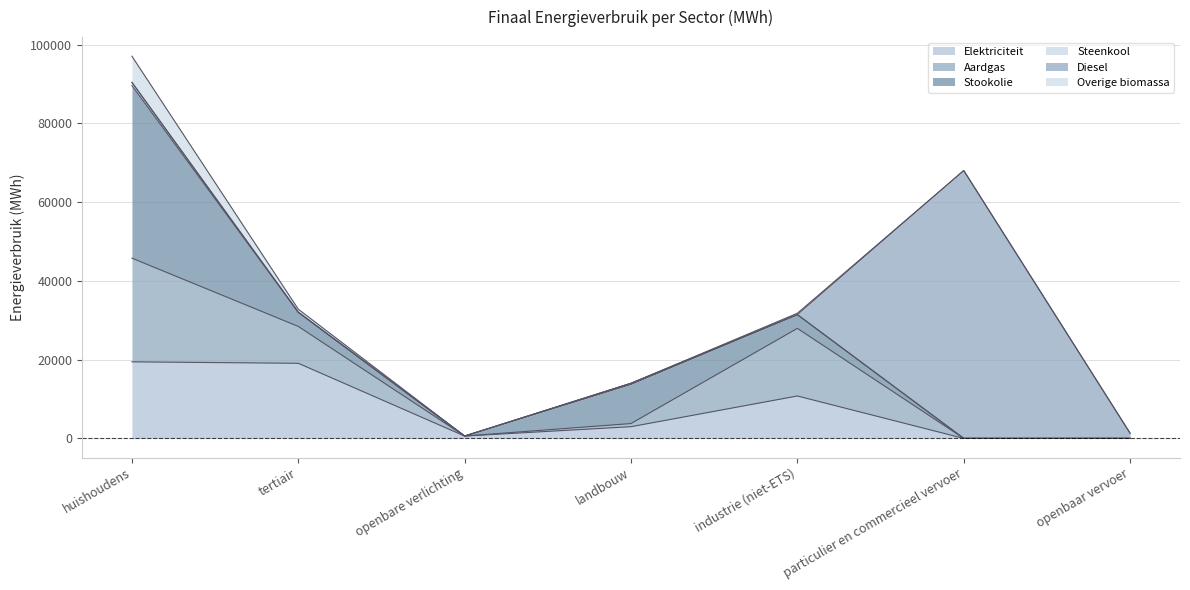

Which label corresponds to the largest value in the chart?

particulier en commercieel vervoer